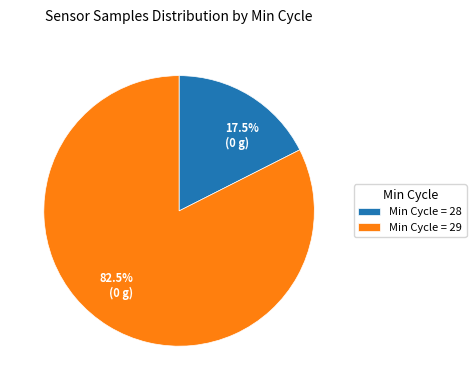

To the nearest percent, what is the average slice percentage?

50%